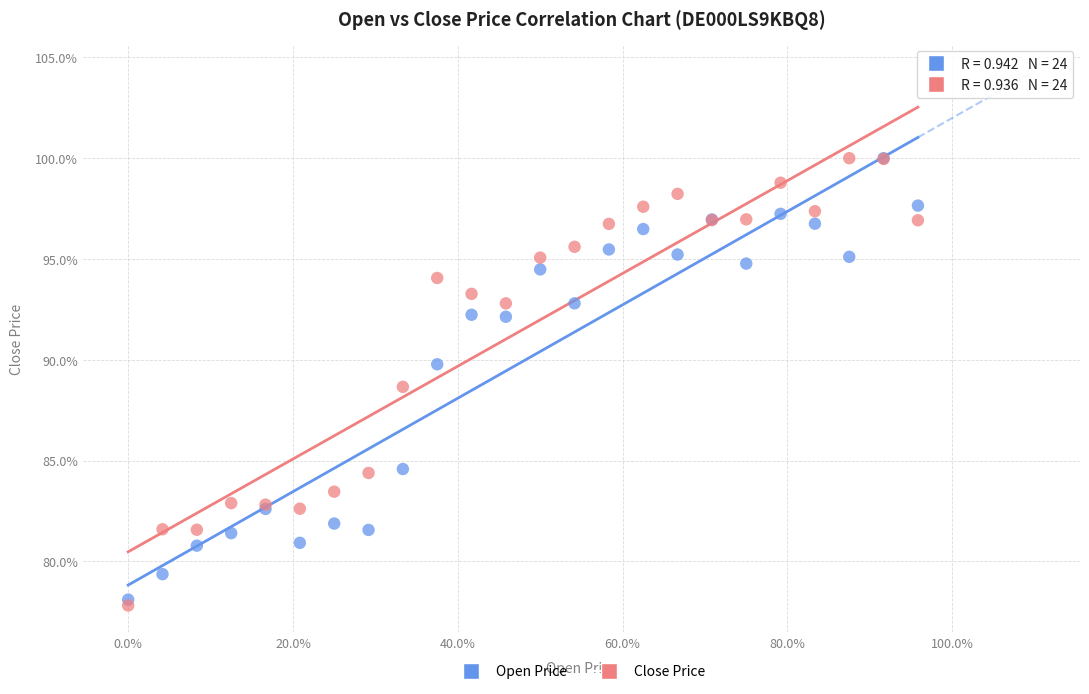

Which series has the widest spread of Y values?

Close Price